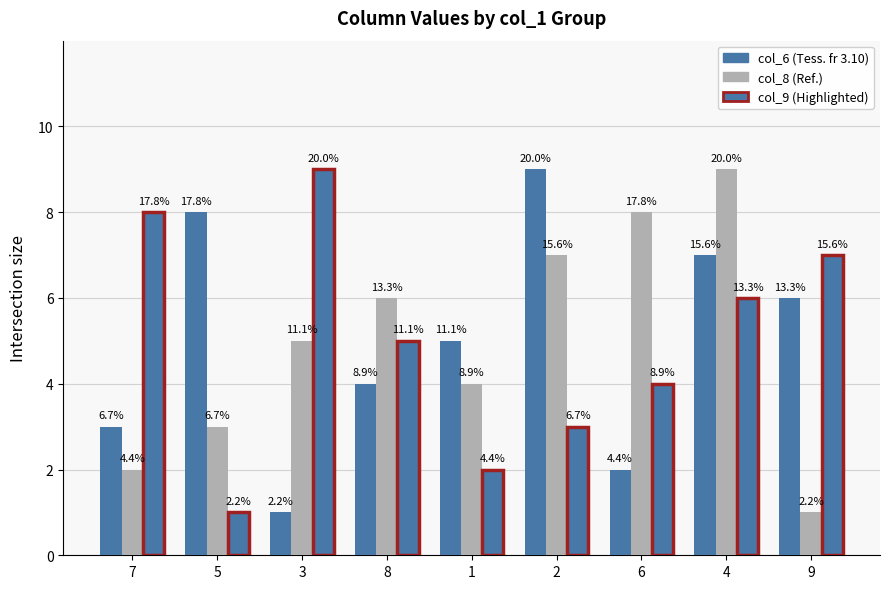

Does the chart contain any negative values?

No